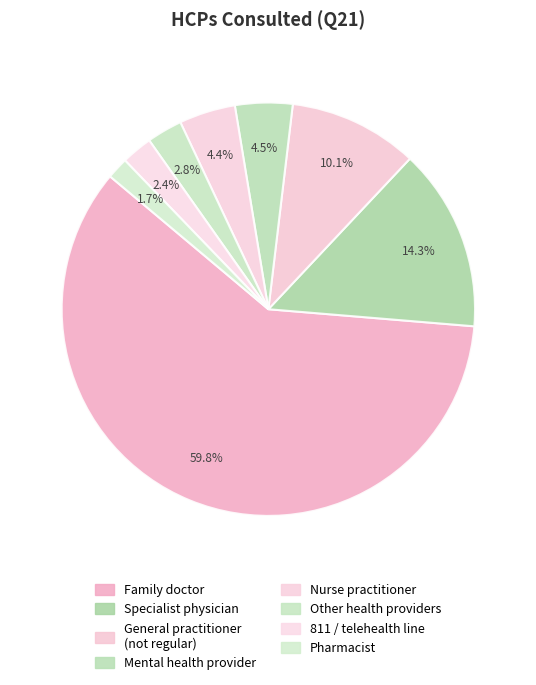

How many slices are in this pie chart?

8